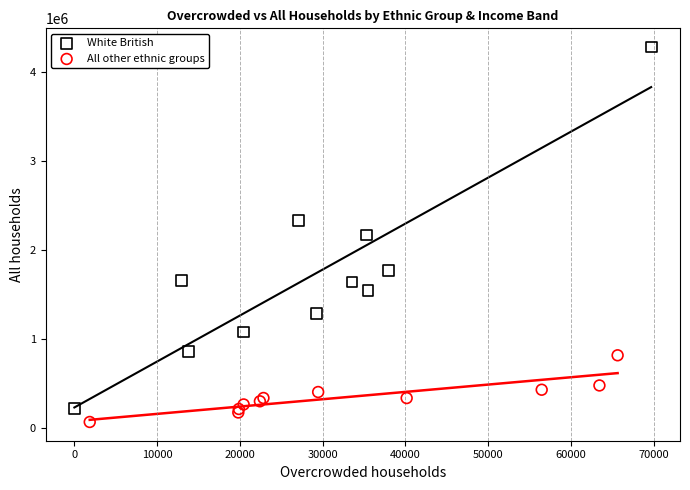

Which series has the widest spread of Y values?

White British